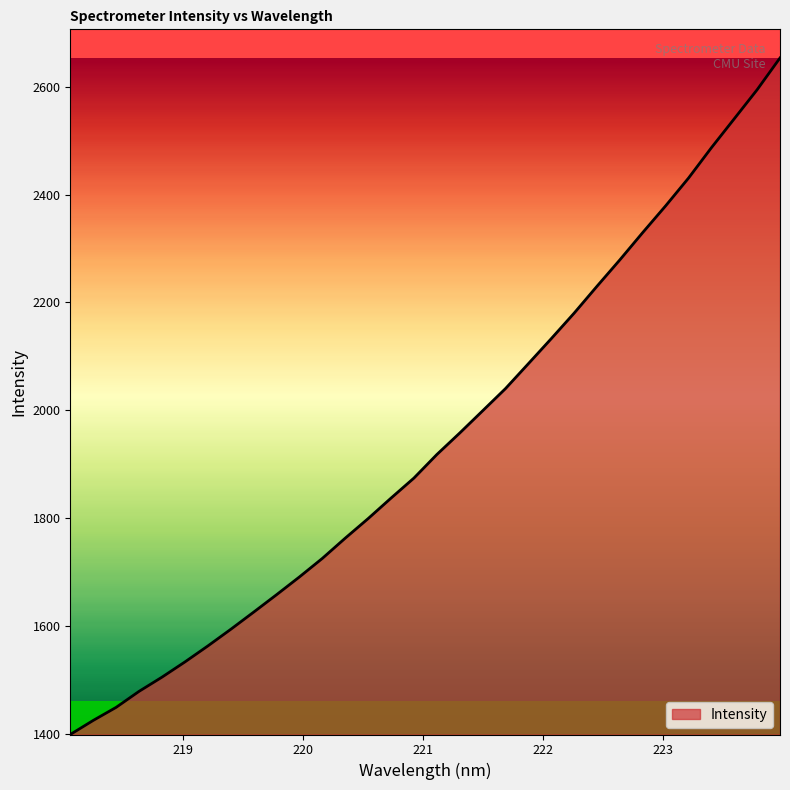

What is the smallest value displayed?

1398.5